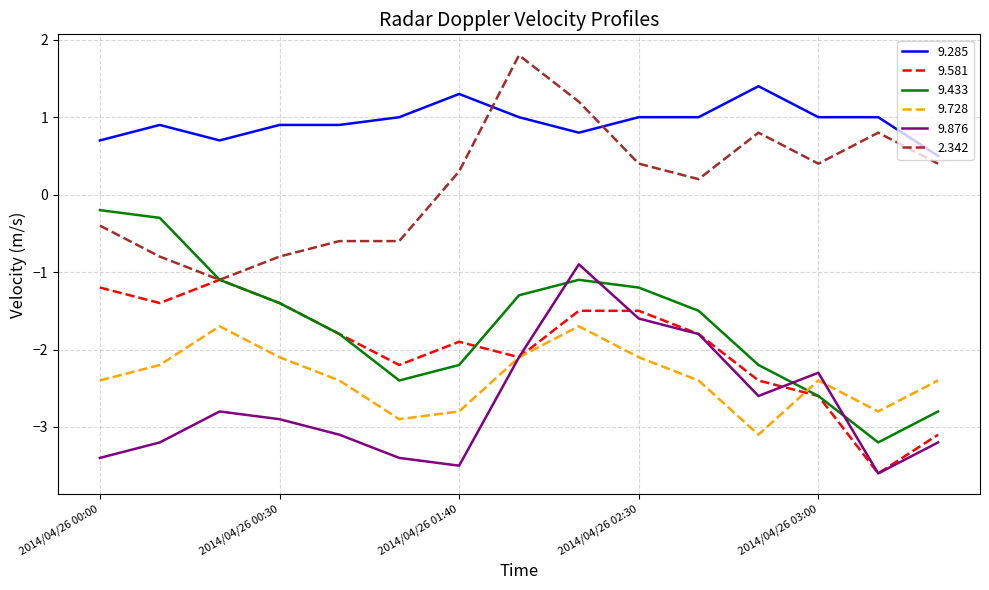

What is the smallest value displayed?

-3.6